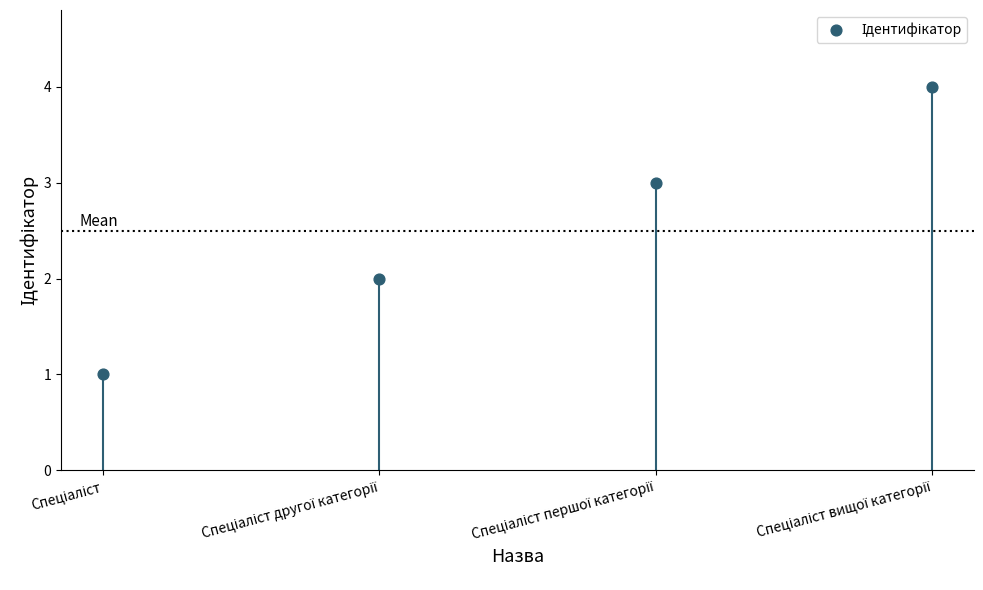

Between Спеціаліст and Спеціаліст першої категорії, which is larger?

Спеціаліст першої категорії